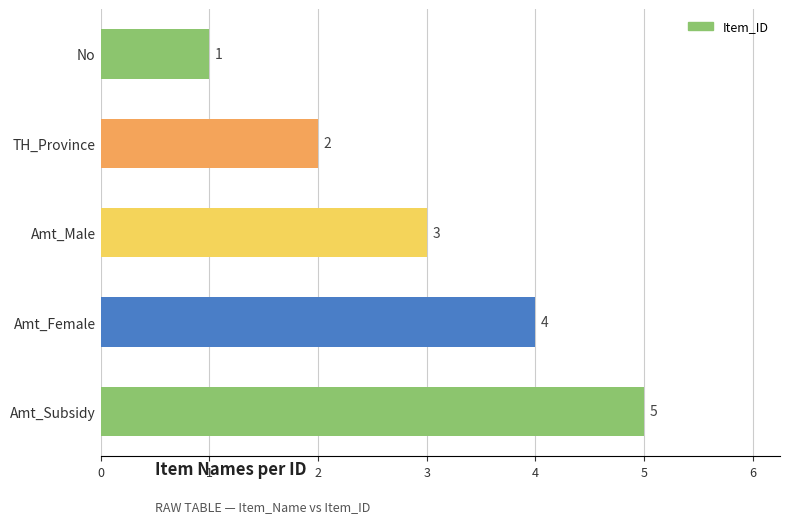

Rank the categories by value from highest to lowest.

Amt_Subsidy, Amt_Female, Amt_Male, TH_Province, No